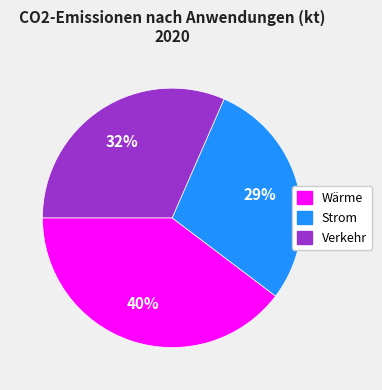

Is there a majority slice in this chart?

No